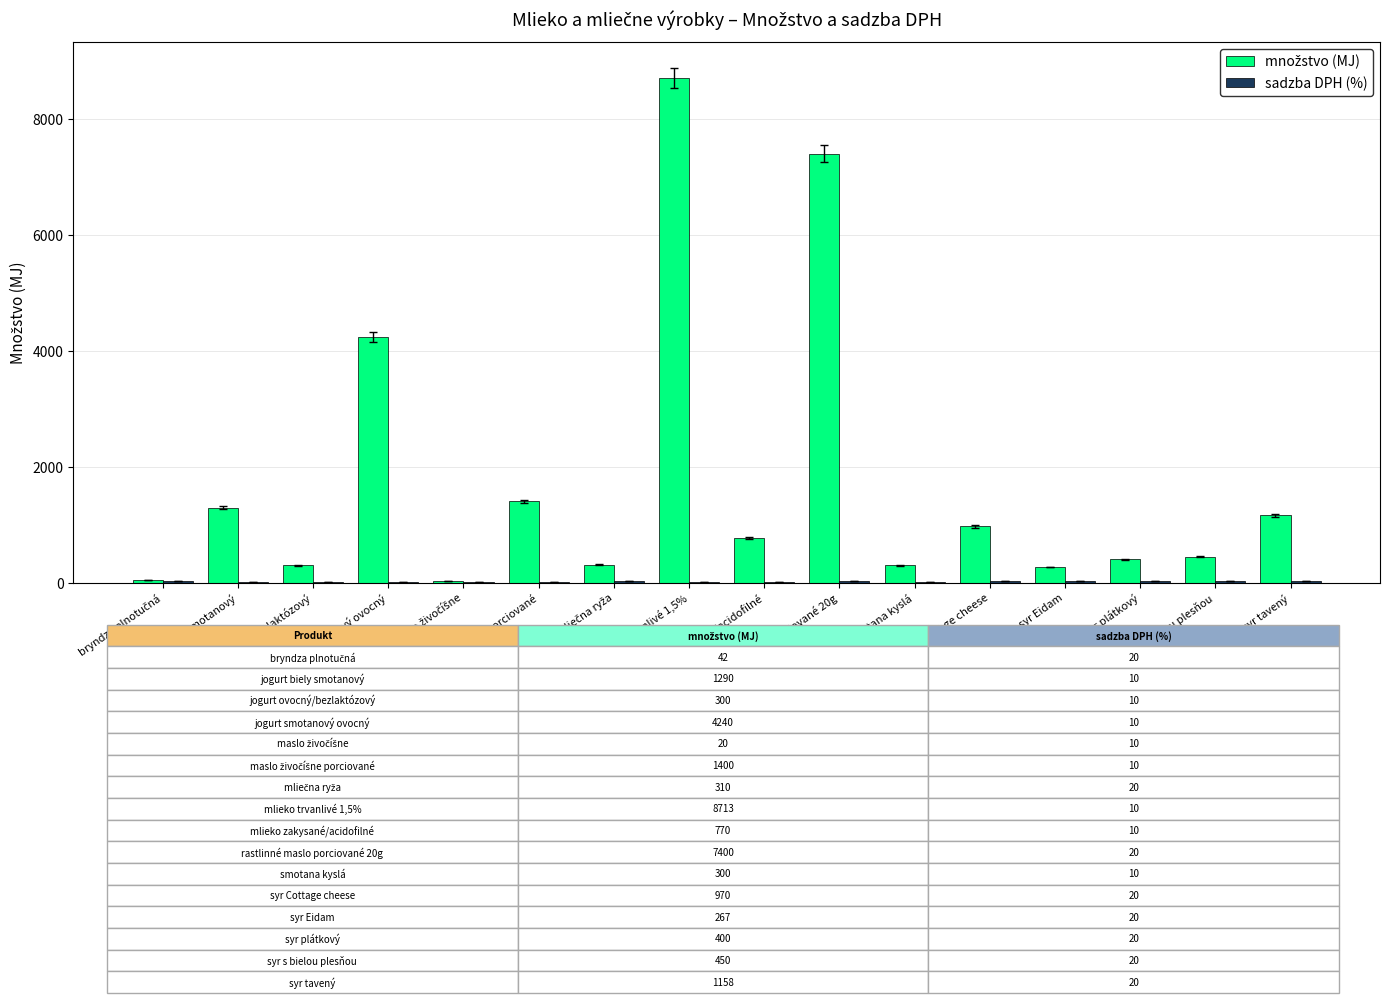

Reading right to left, what are all the values shown in this chart?

množstvo (MJ): 1158	450	400	267	970	300	7400	770	8713	310	1400	20	4240	300	1290	42
sadzba DPH (%): 20	20	20	20	20	10	20	10	10	20	10	10	10	10	10	20